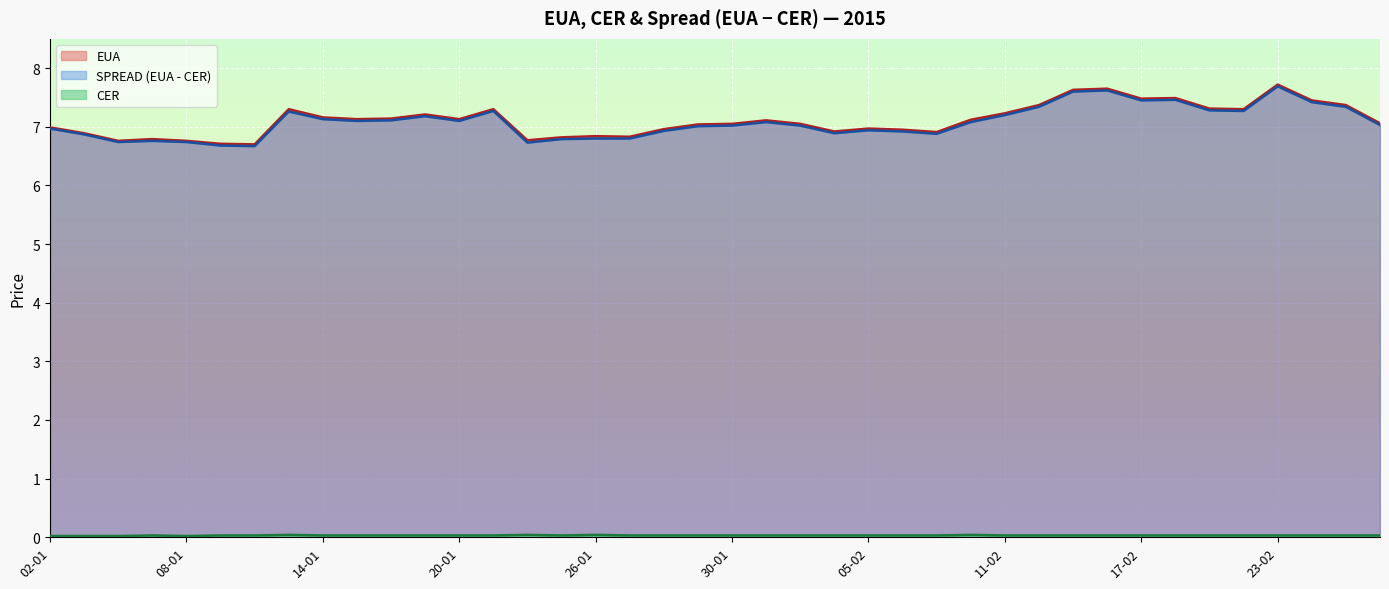

At how many categories does at least one series exceed 5?

40